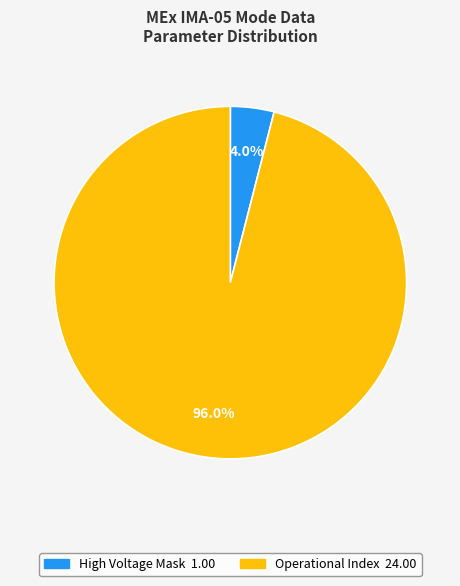

Is there any slice that represents more than half of the pie?

Yes